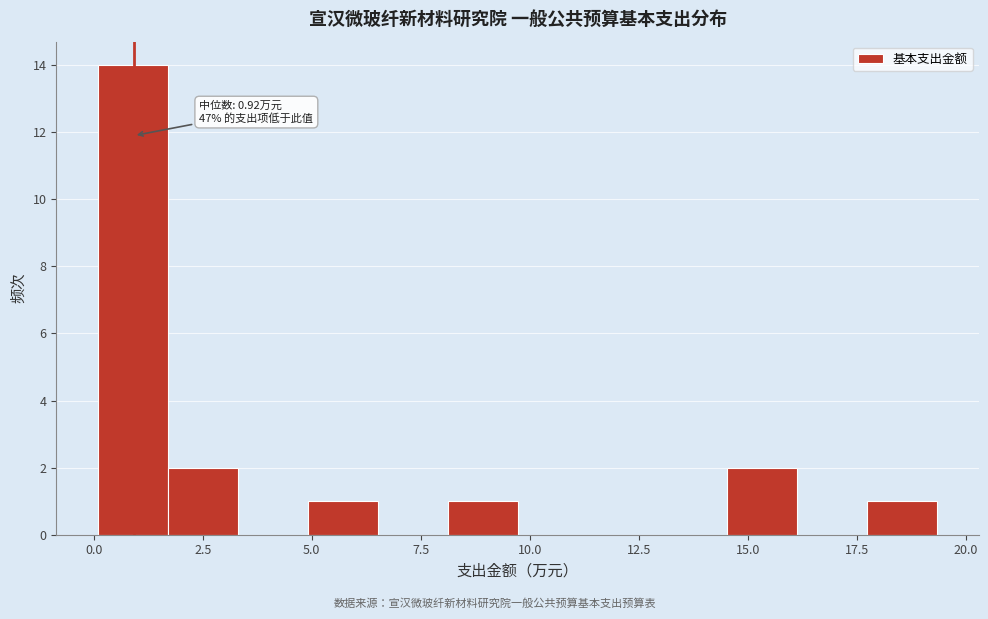

Around what value on the x-axis is the tallest bar? Give the approximate position of its centre, as read against the axis.

1.0